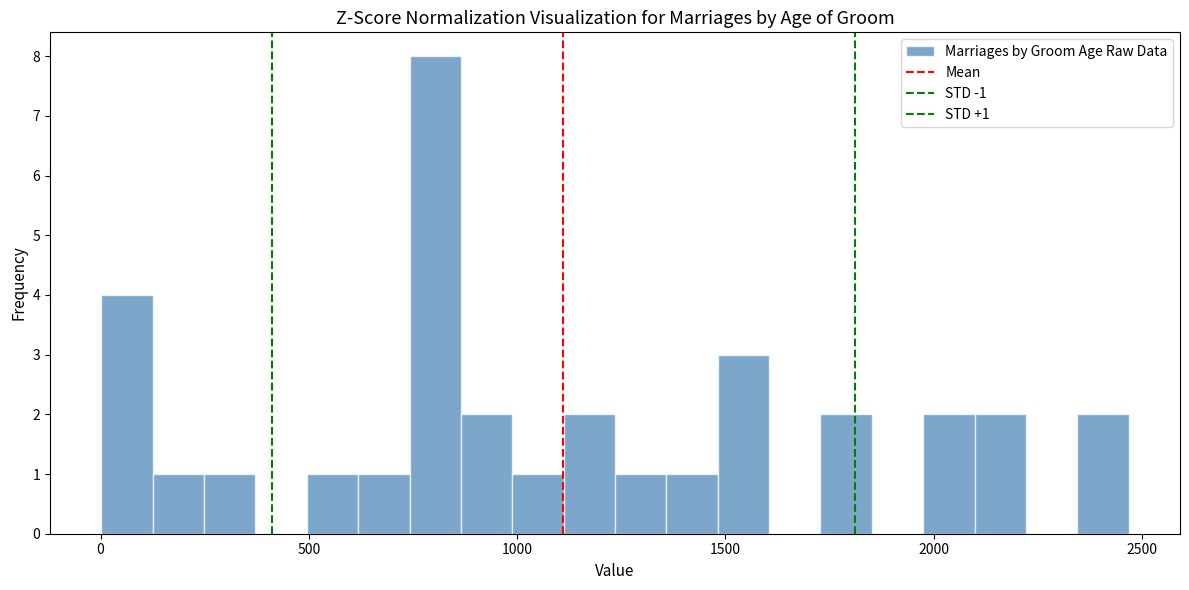

Read against the x-axis, roughly where is the centre of the tallest bar?

800